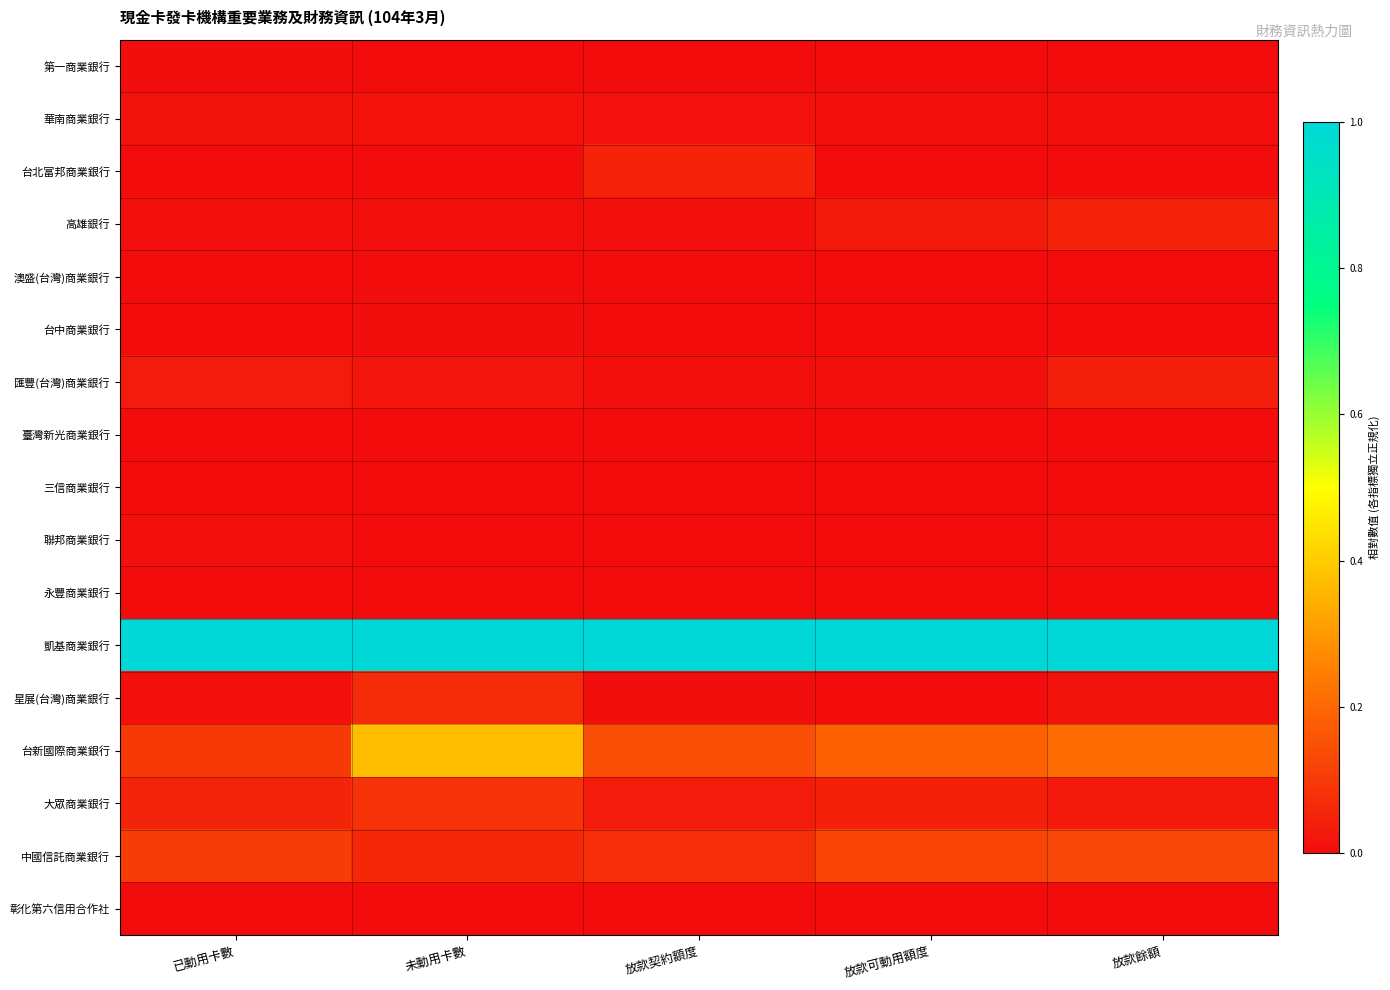

Which category has the highest value across all series?

已動用卡數